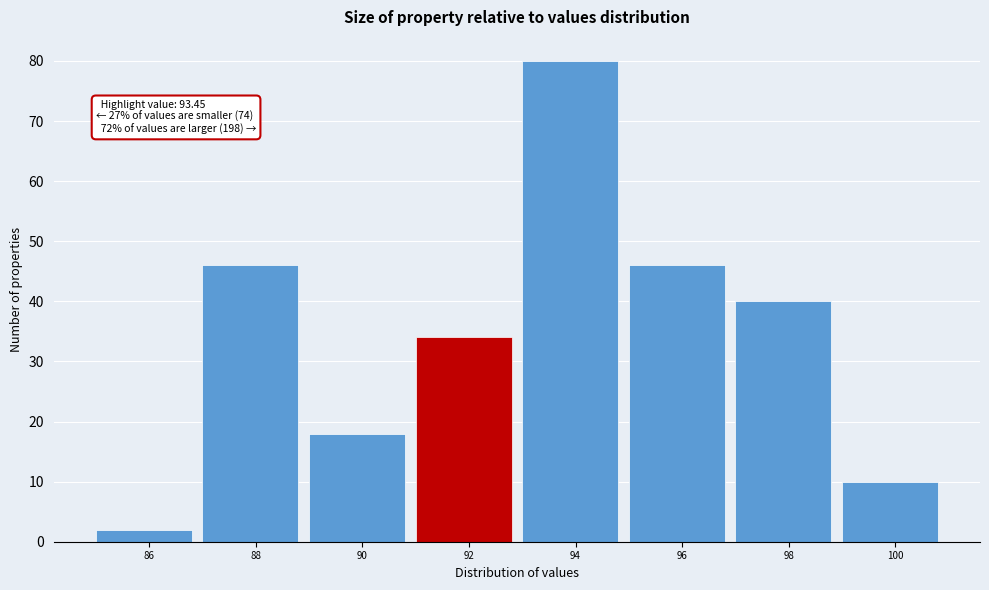

Reading left to right, extract all data points from this chart.

2	46	18	34	80	46	40	10